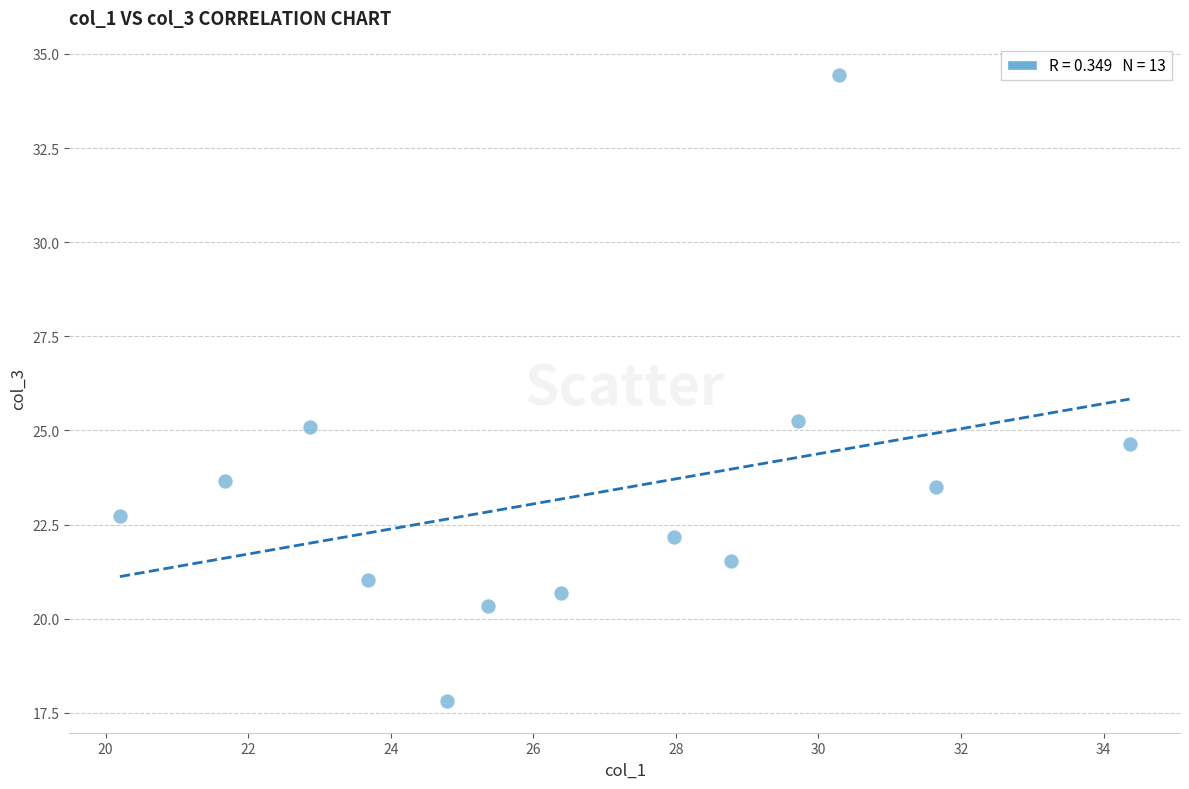

What is the range of Y values (max minus min)?

16.6